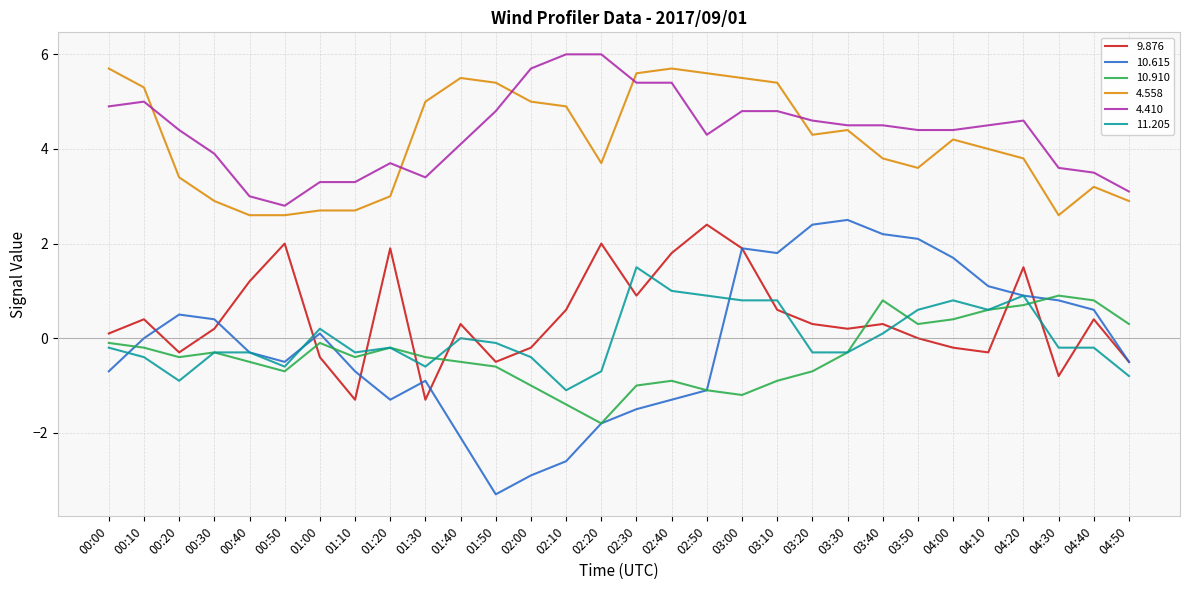

Which series has the largest range (max minus min)?

10.615